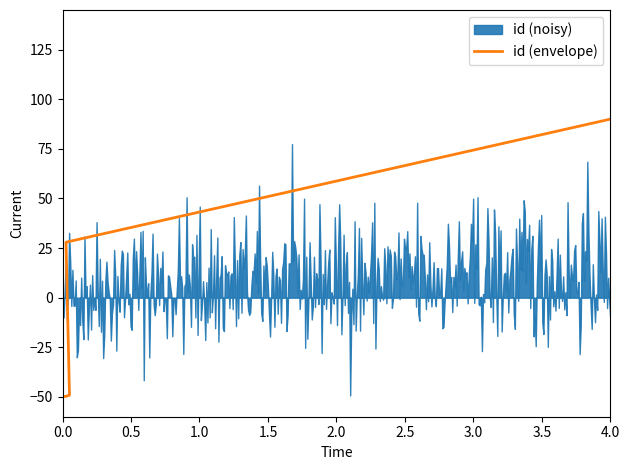

True or false: there are more than 2 points higher than both neighbors.

False